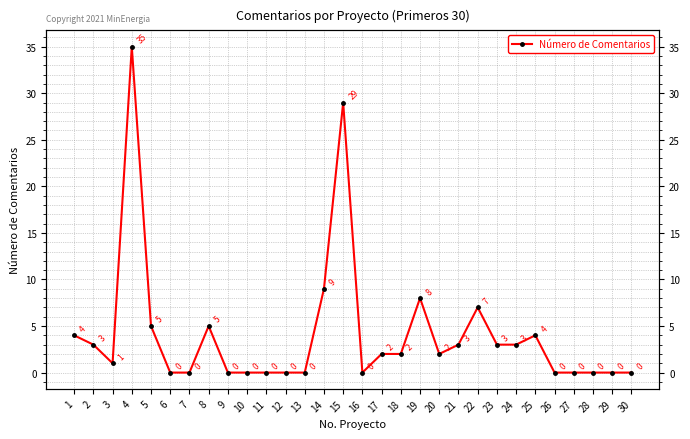

How many positive values are there?

17